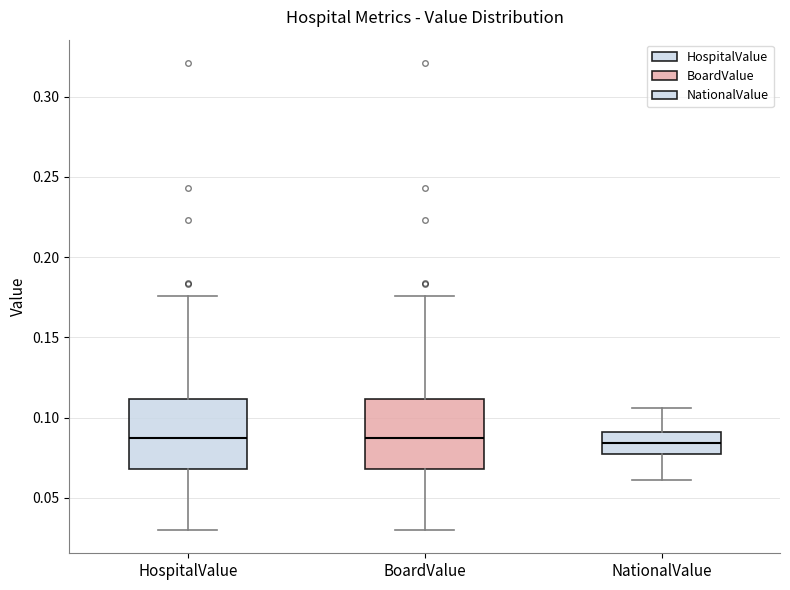

Where does the median line of the box for HospitalValue sit on the y-axis? The values are not printed on the chart, so give them approximately, as read against the axis.

0.085